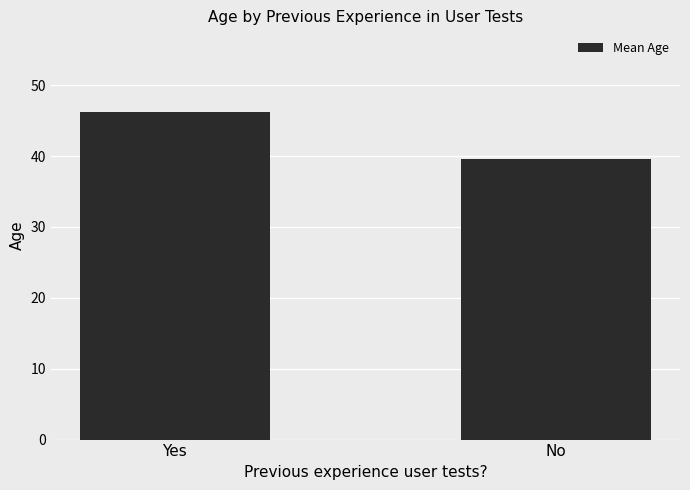

Reading right to left, transcribe all the data shown in this chart.

No=39.6	Yes=46.2